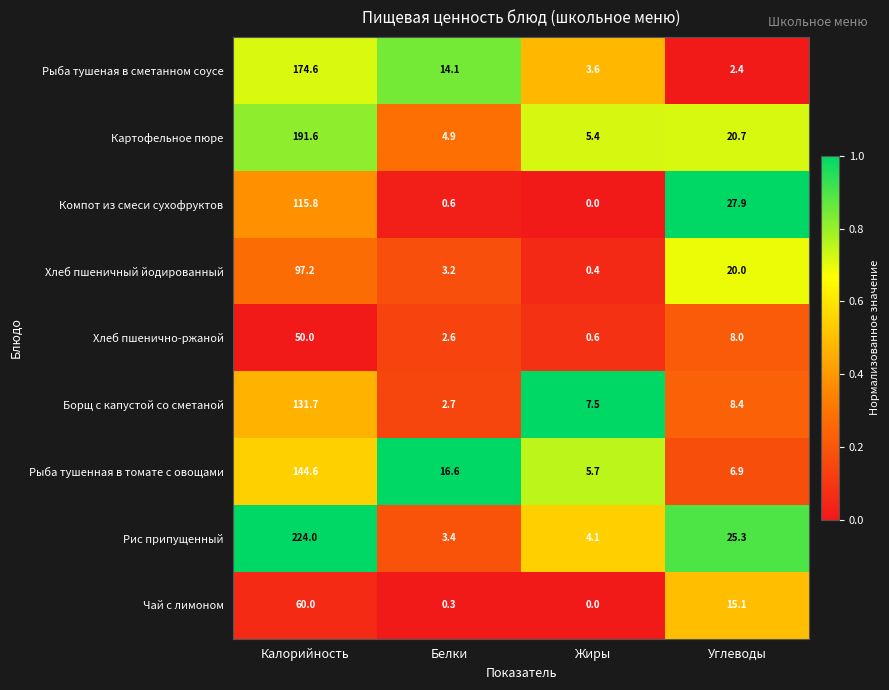

At which category is the sum across all series the highest?

Калорийность